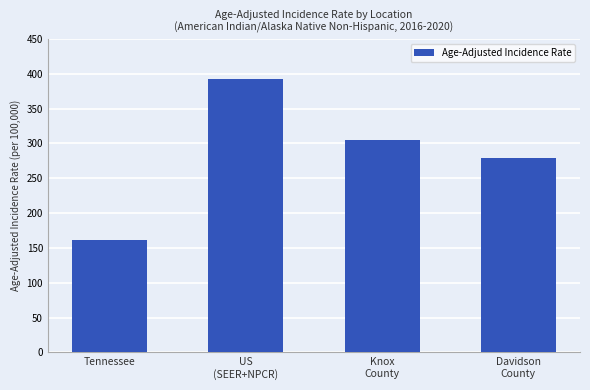

What is the difference between the maximum and minimum values?

230.6